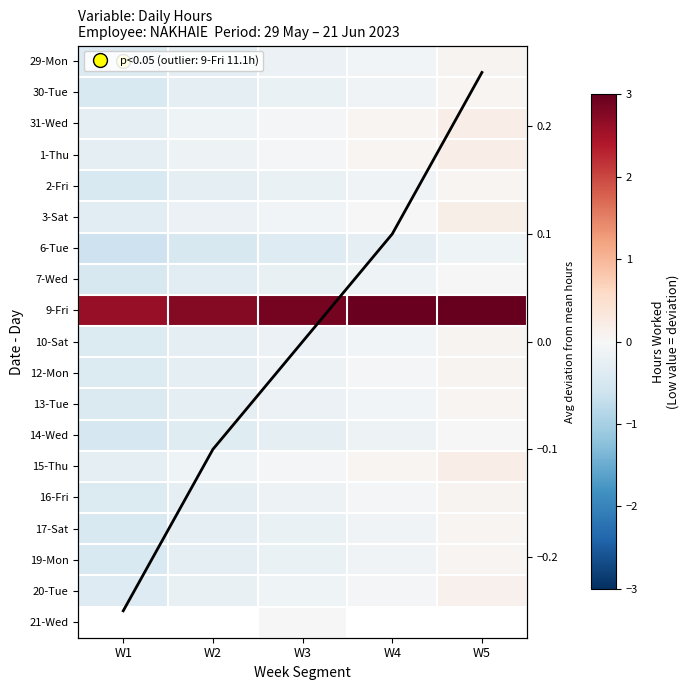

How many series are shown in this chart?

20